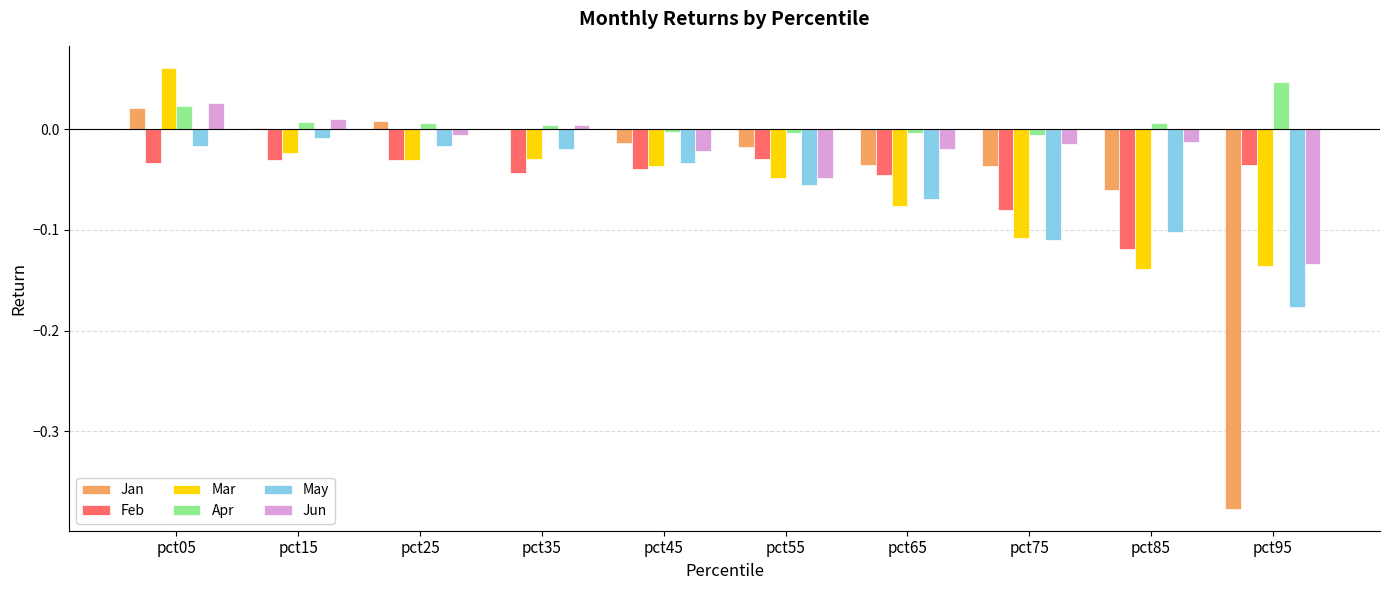

What are all the series names shown in the legend?

Jan, Feb, Mar, Apr, May, Jun